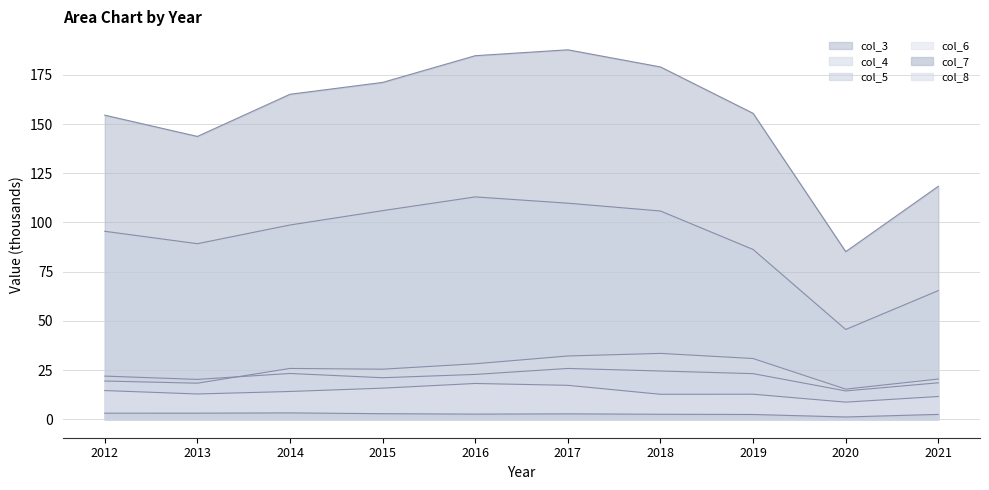

What is the value of the col_3 point at the 8th from the left?

155.5